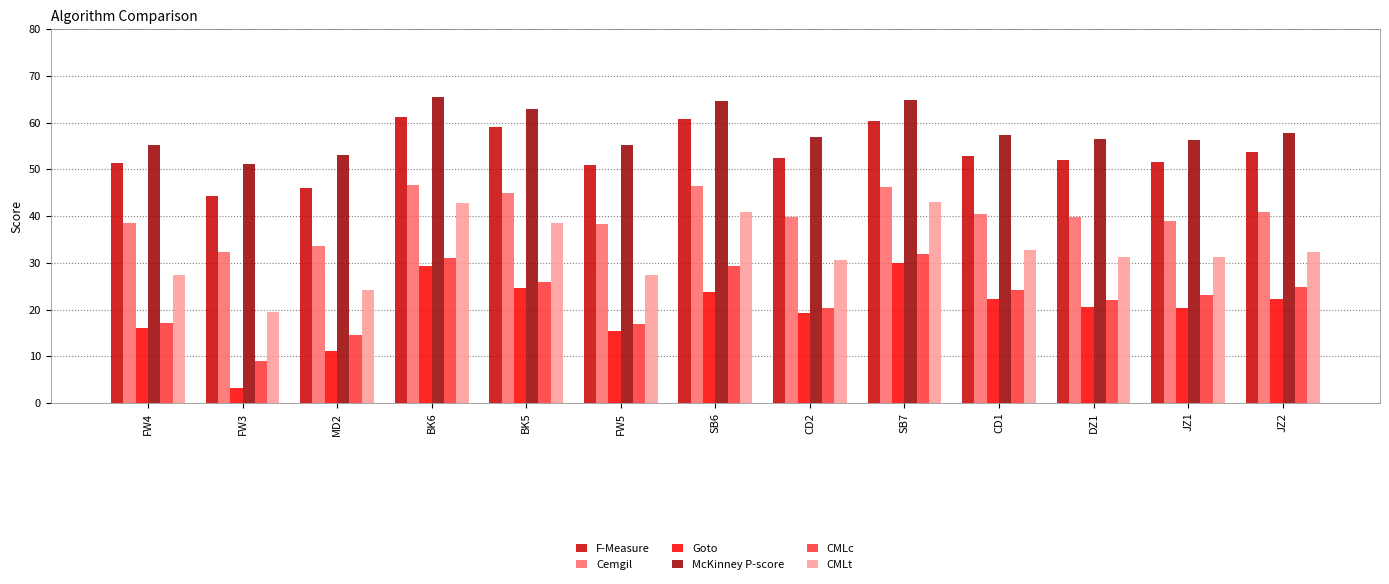

At which category does the chart reach its peak across all series?

BK6